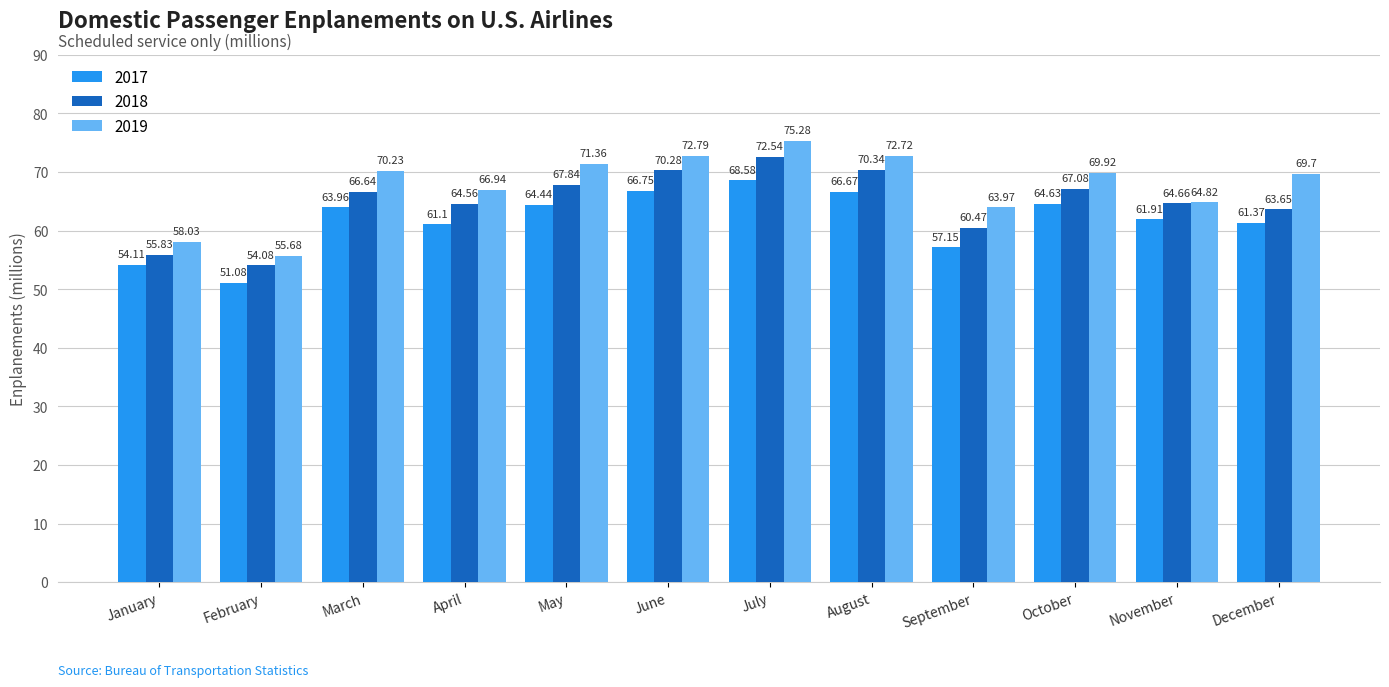

Is the value of 2019 at June greater than the value of 2017 at January?

Yes